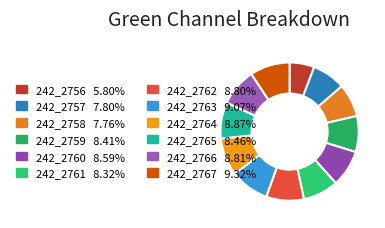

How many slices are in this pie chart?

12